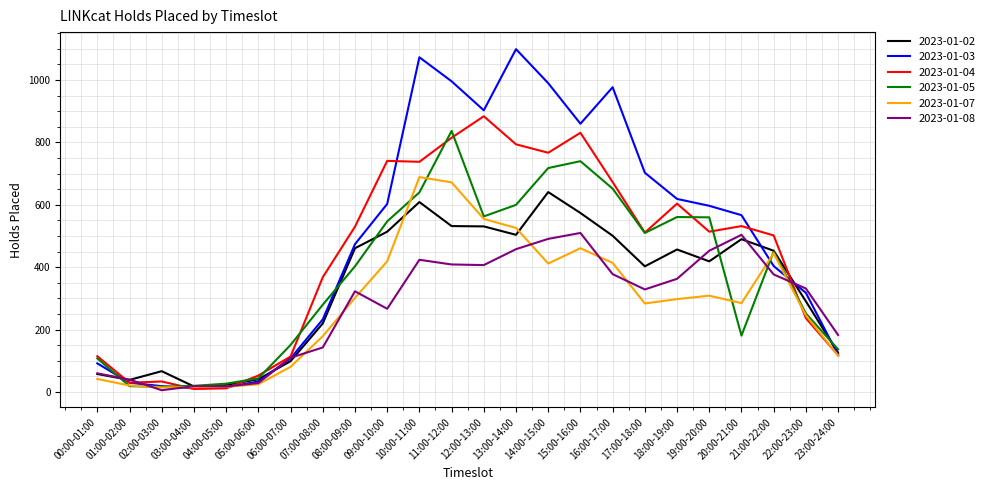

Which series has the largest total across all categories?

2023-01-03